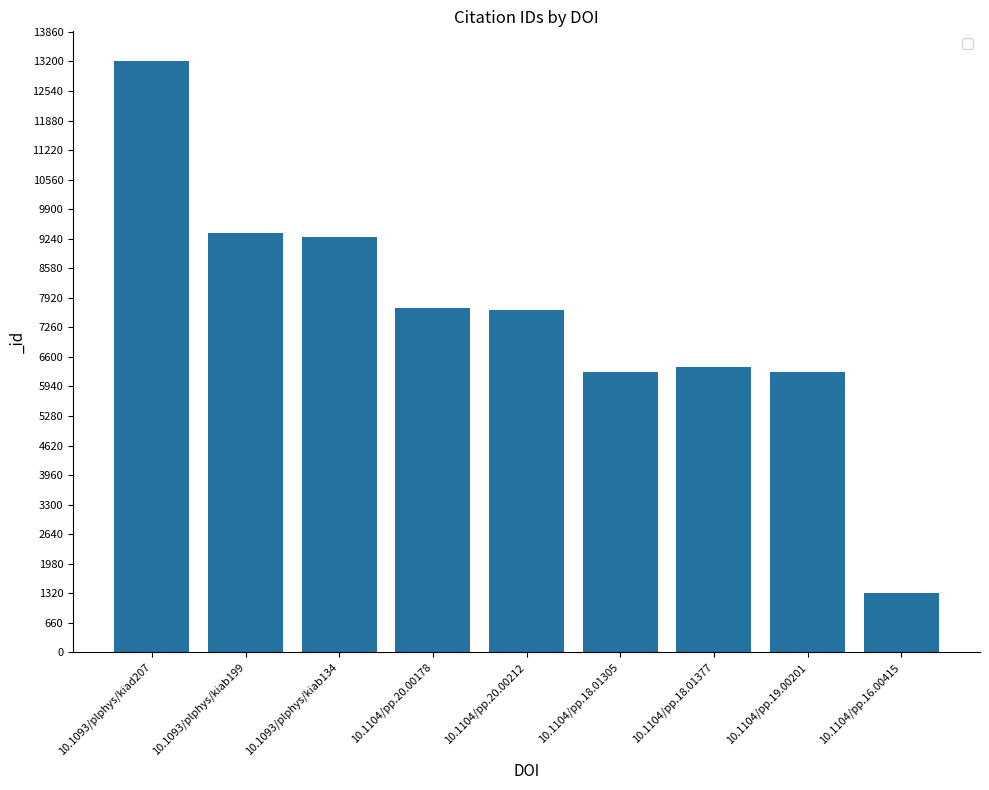

What is the sum of all values?

67424